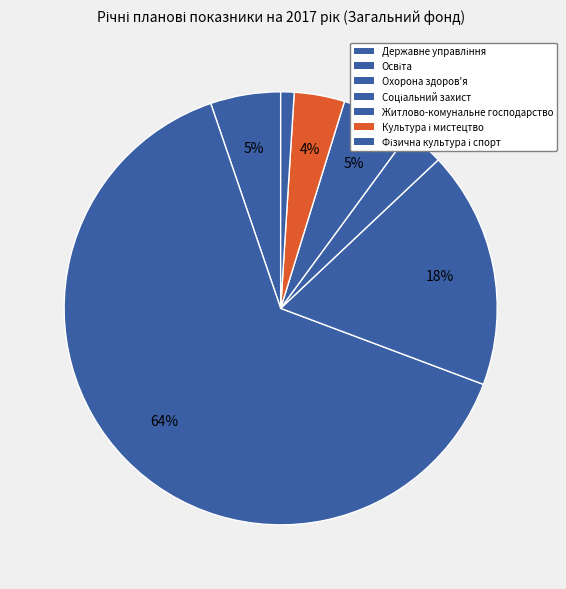

Rank the categories by value from highest to lowest.

Освіта, Охорона здоров'я, Житлово-комунальне господарство, Державне управління, Культура і мистецтво, Соціальний захист, Фізична культура і спорт